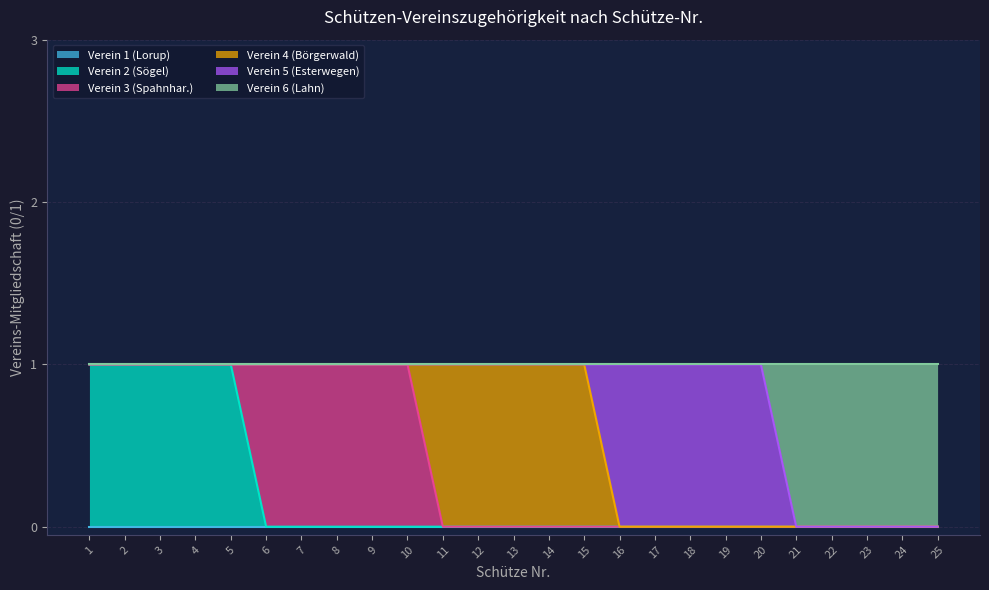

What is the total value across all series at 6?

1